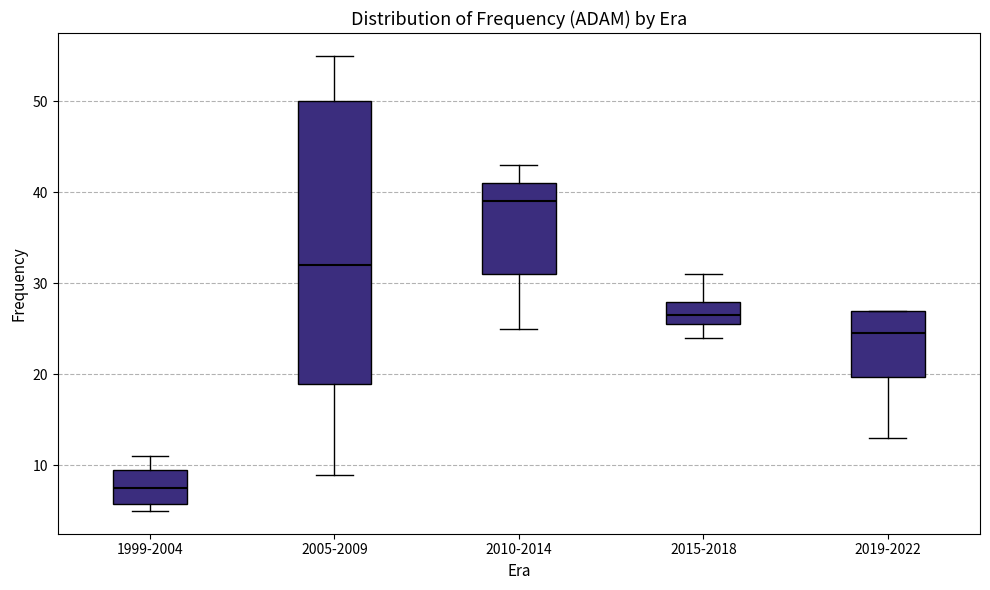

Where does the median line of the box for 2005-2009 sit on the y-axis? The values are not printed on the chart, so give them approximately, as read against the axis.

32